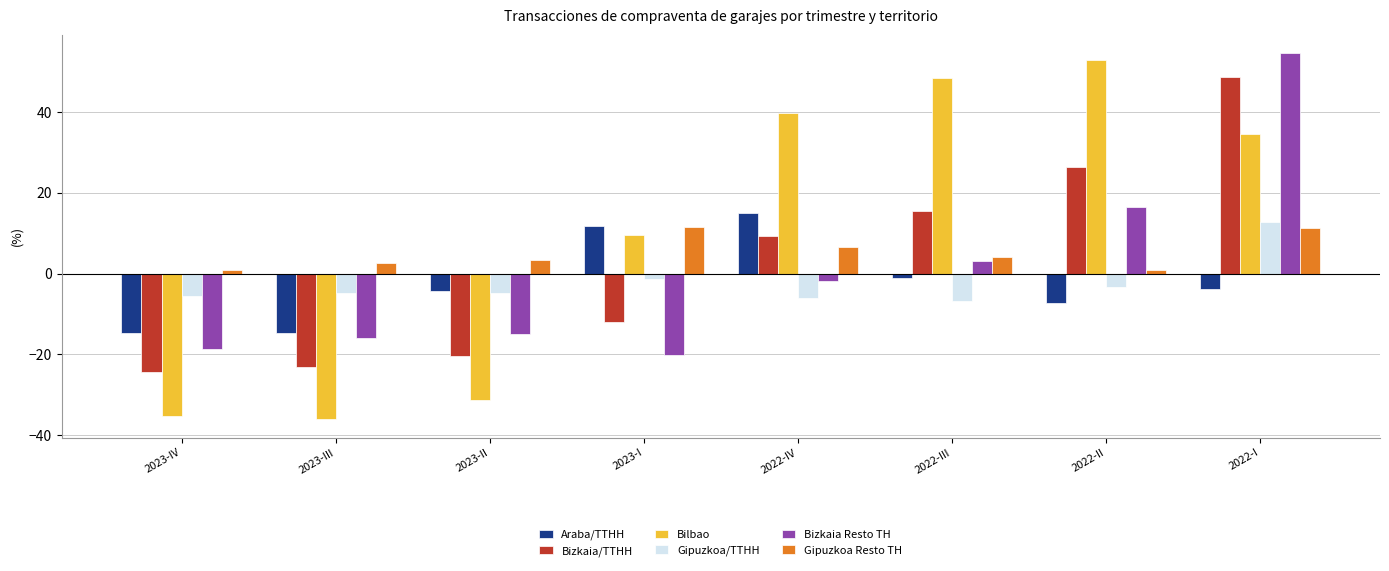

At which category is the sum across all series the highest?

2022-I